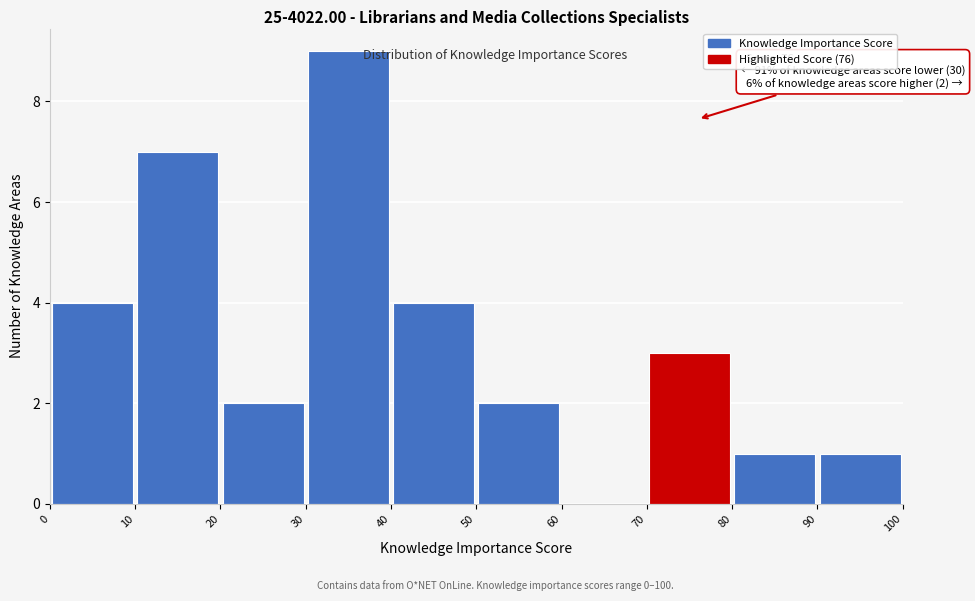

Which range on the x-axis has the tallest bar?

30 to 40